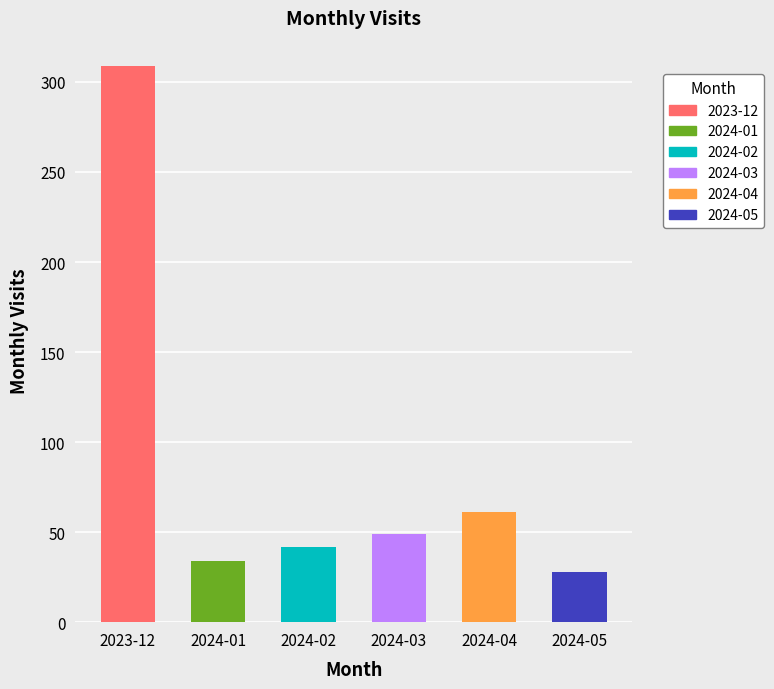

What is the smallest value displayed?

28